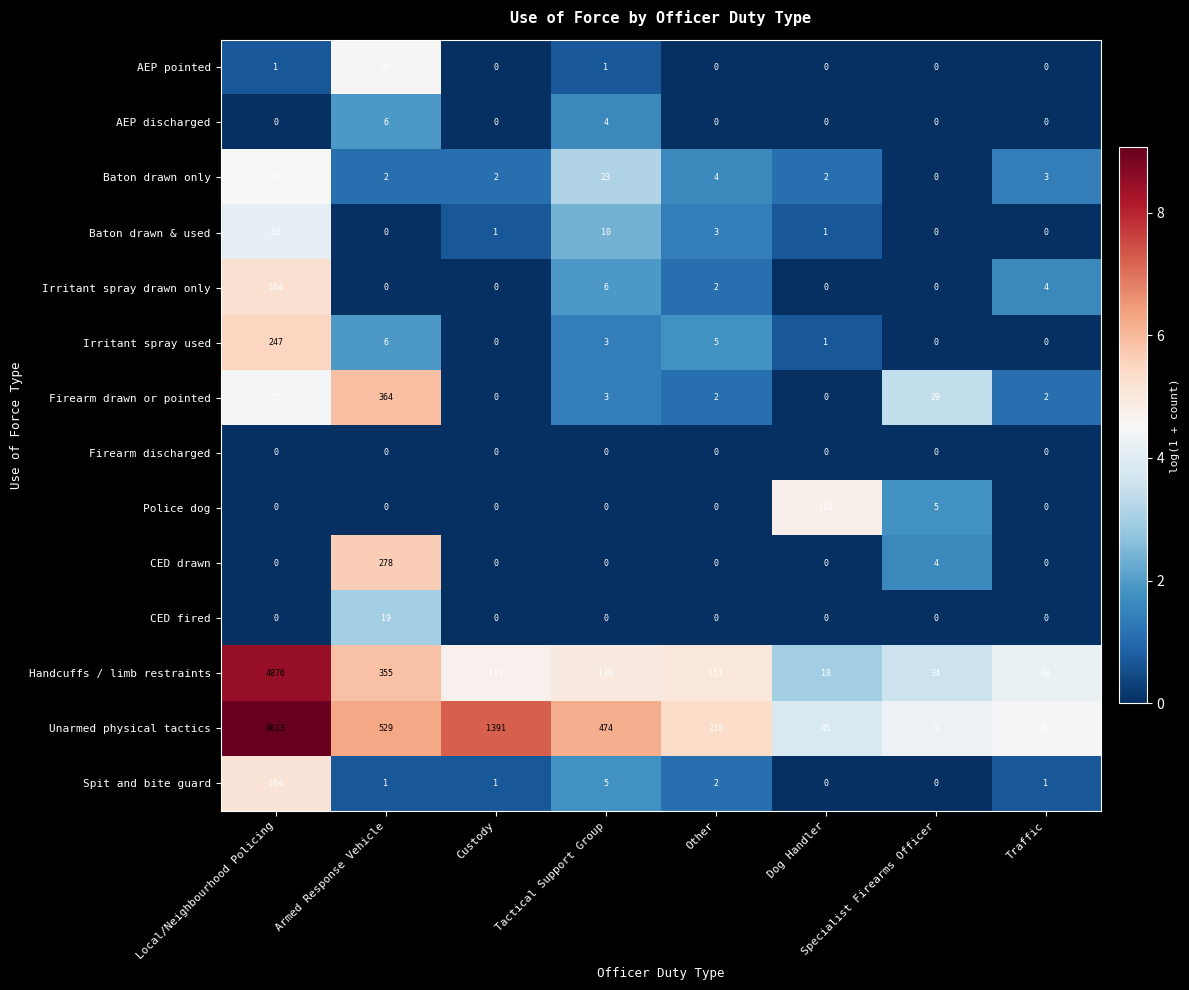

What is the difference between the Handcuffs / limb restraints values at Armed Response Vehicle and Specialist Firearms Officer?

321